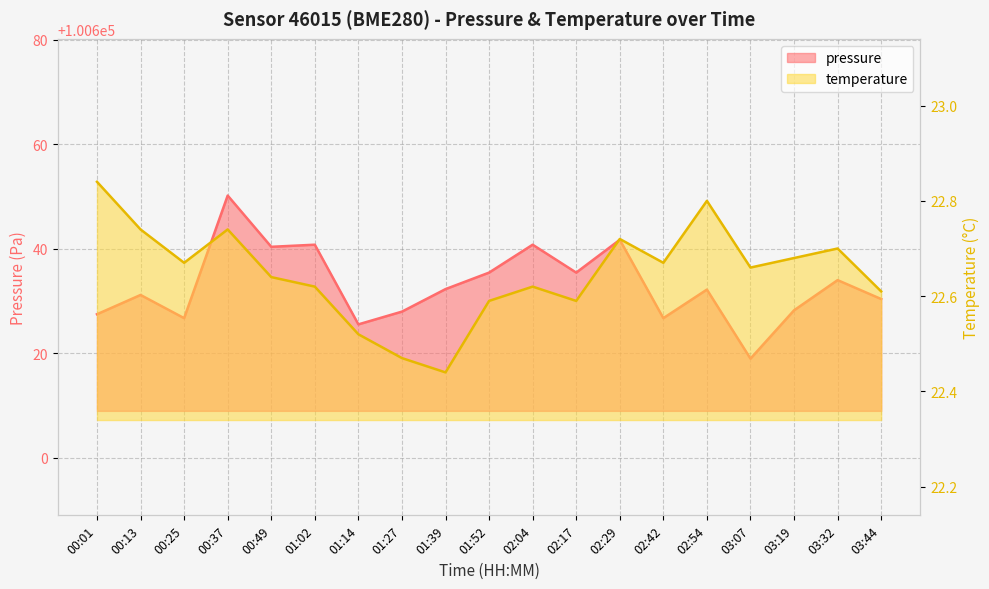

True or false: pressure and temperature cross at least once.

False